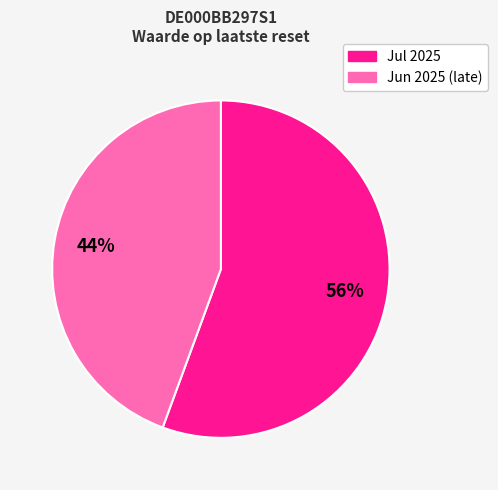

Which category has the biggest portion of the pie?

Jul 2025